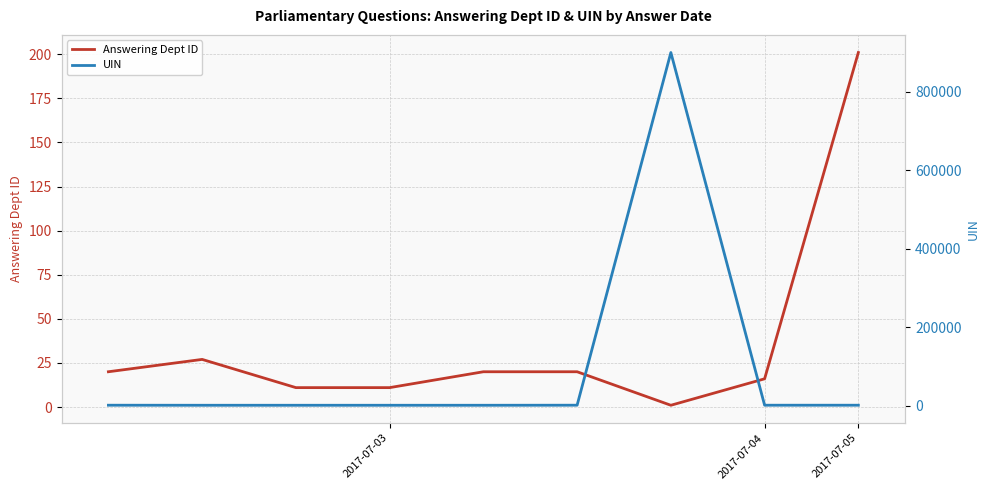

True or false: Answering Dept ID has a value of 279 at 2017-07-05.

False